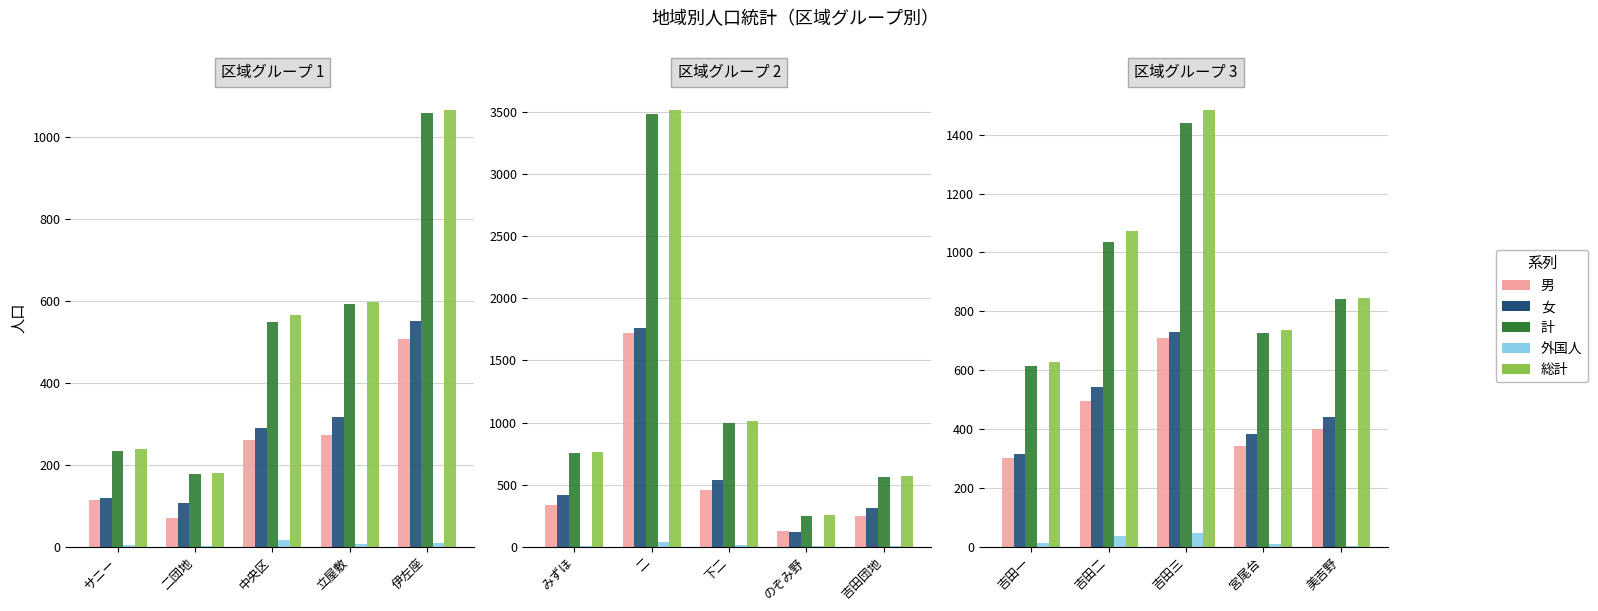

What is the label of the 4th bar from the right?

吉田二